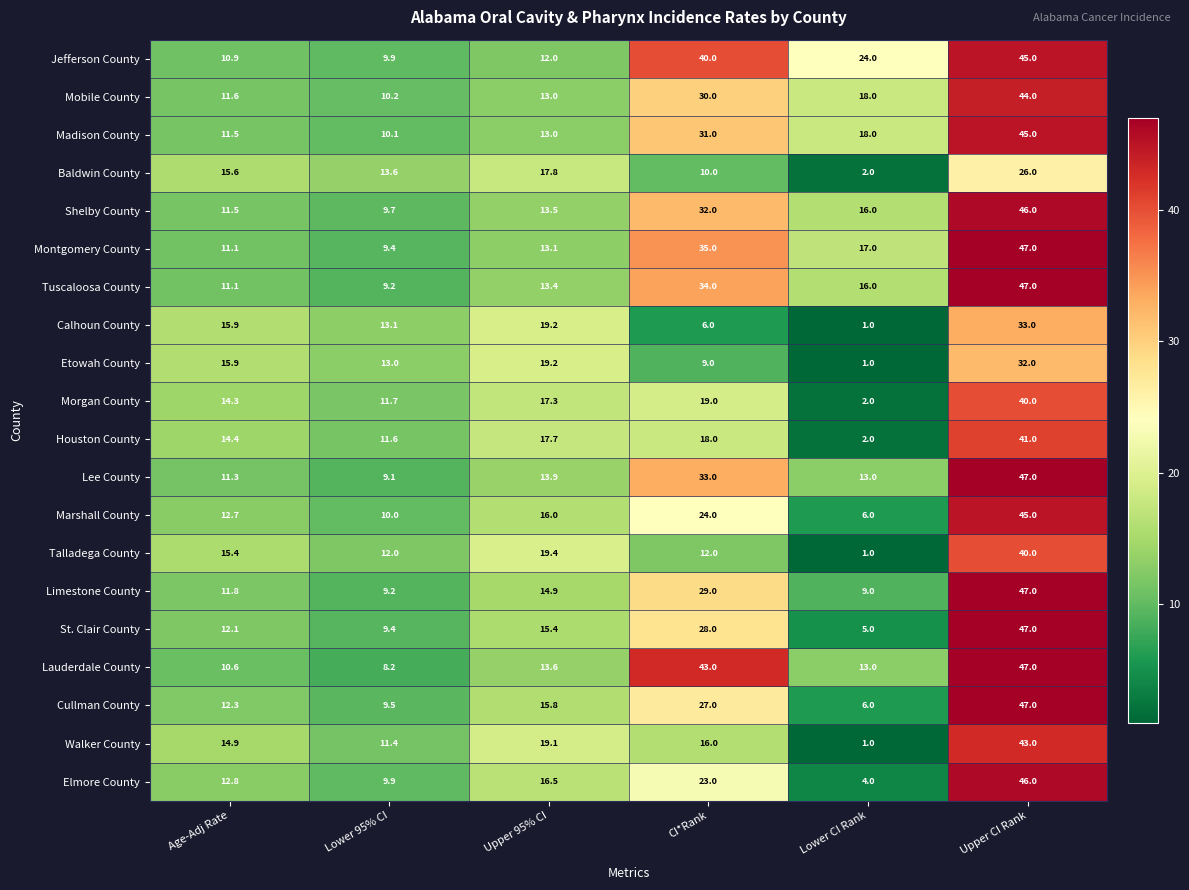

What is the difference between the highest and lowest values at Lower CI Rank?

23.0